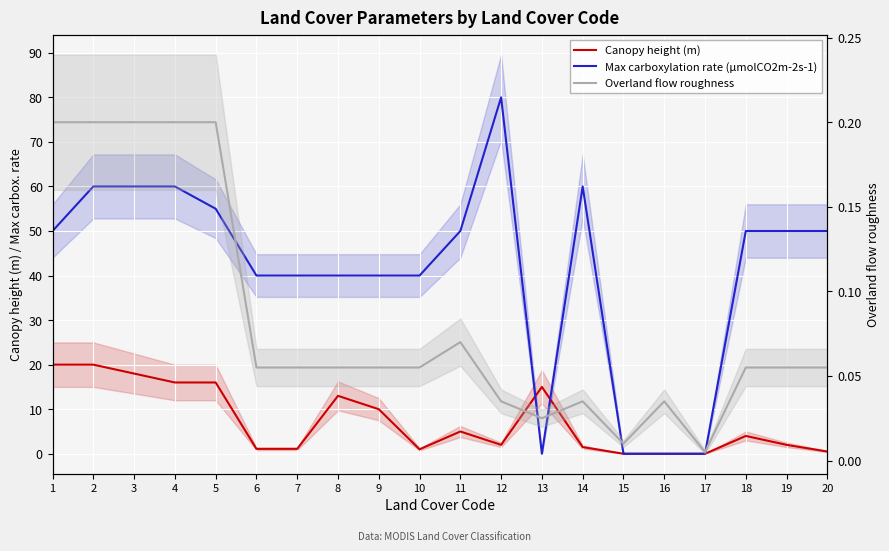

At how many categories does at least one series exceed 73?

1